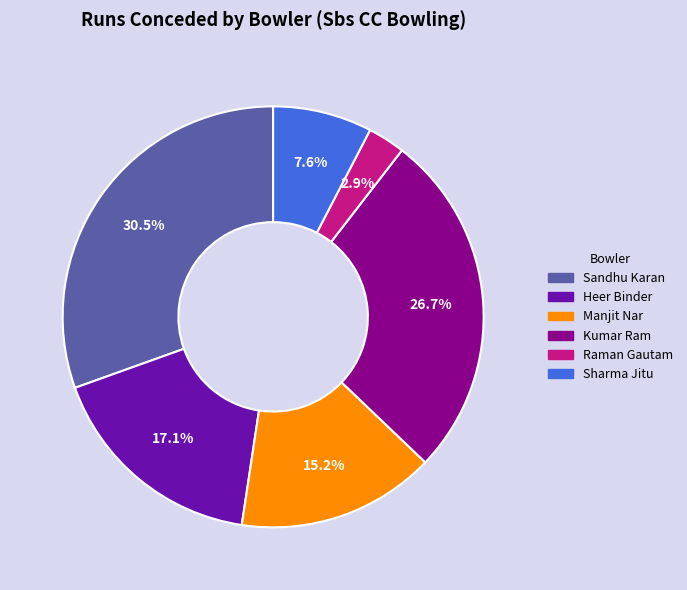

Which has a higher value, Manjit Nar or Kumar Ram?

Kumar Ram